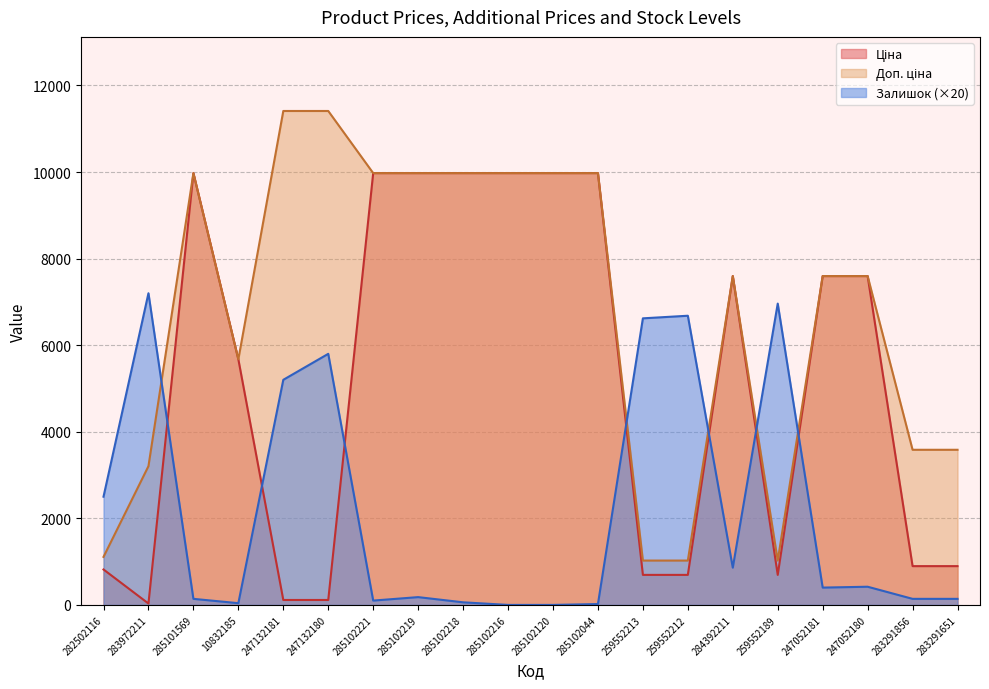

Between 283291651 and 259552212, which is larger?

283291651